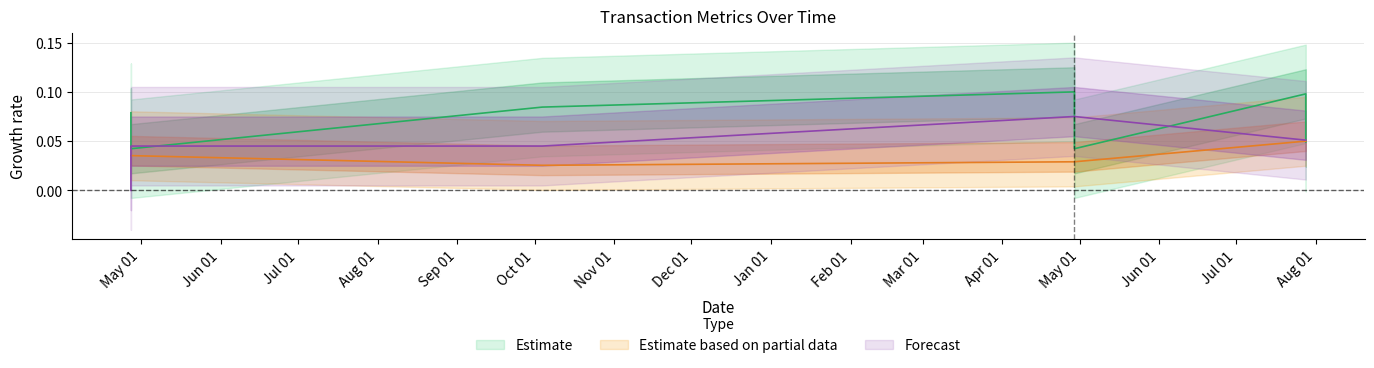

How many interior local valleys does the transactionPricePerShare series have?

2